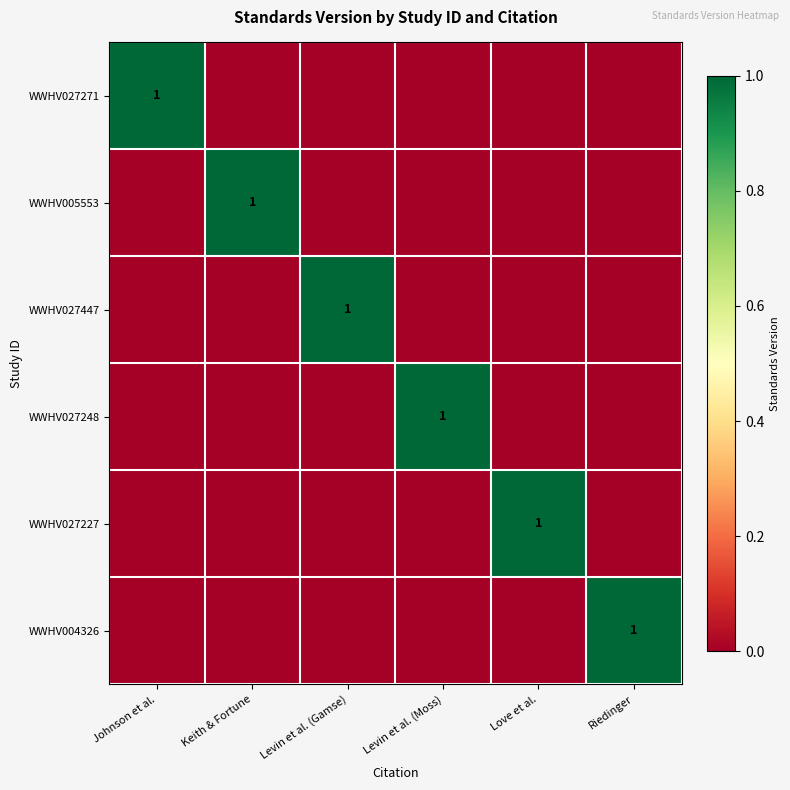

Which has a higher value, Levin et al. (Gamse) or Keith & Fortune?

Levin et al. (Gamse)